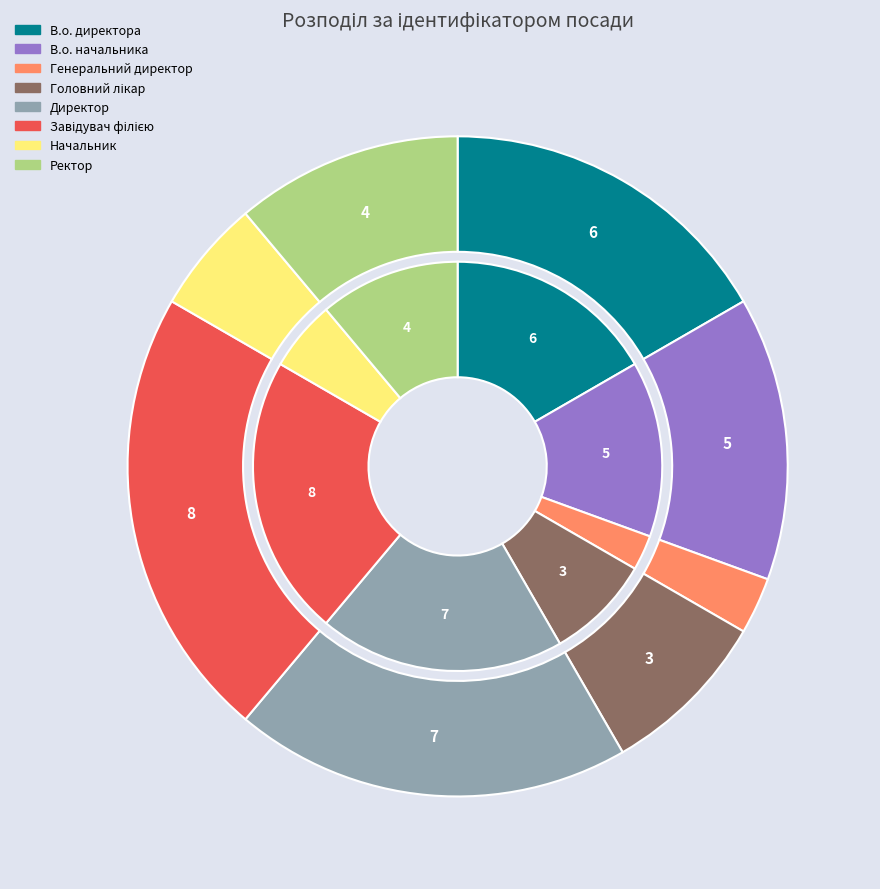

Is Головний лікар the majority of the pie?

No